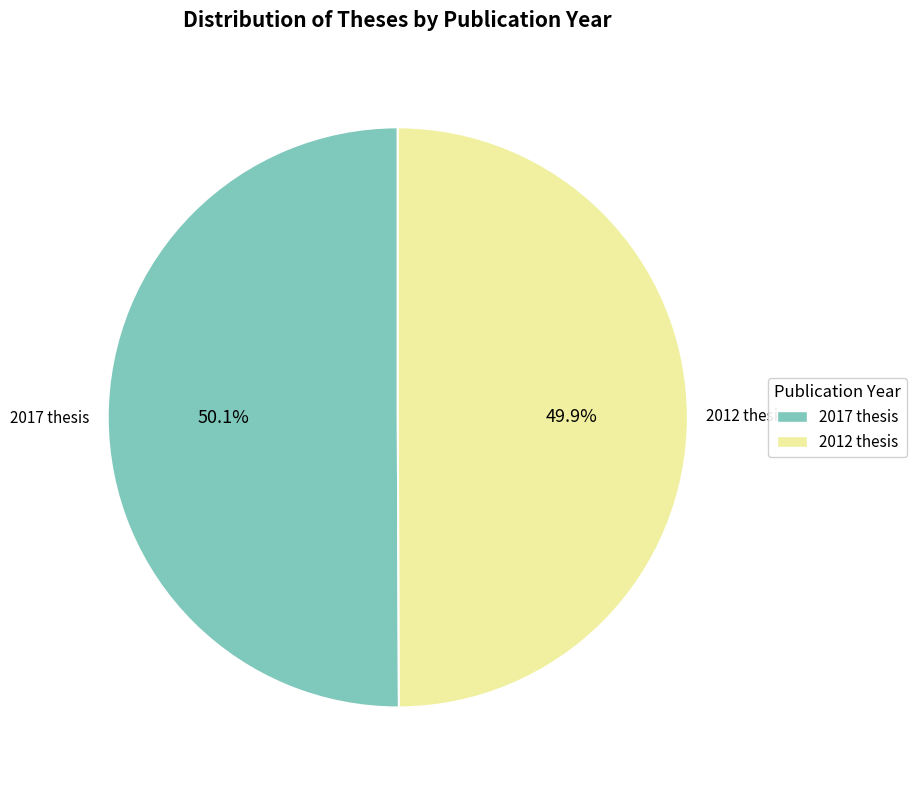

Is there a majority slice in this chart?

Yes